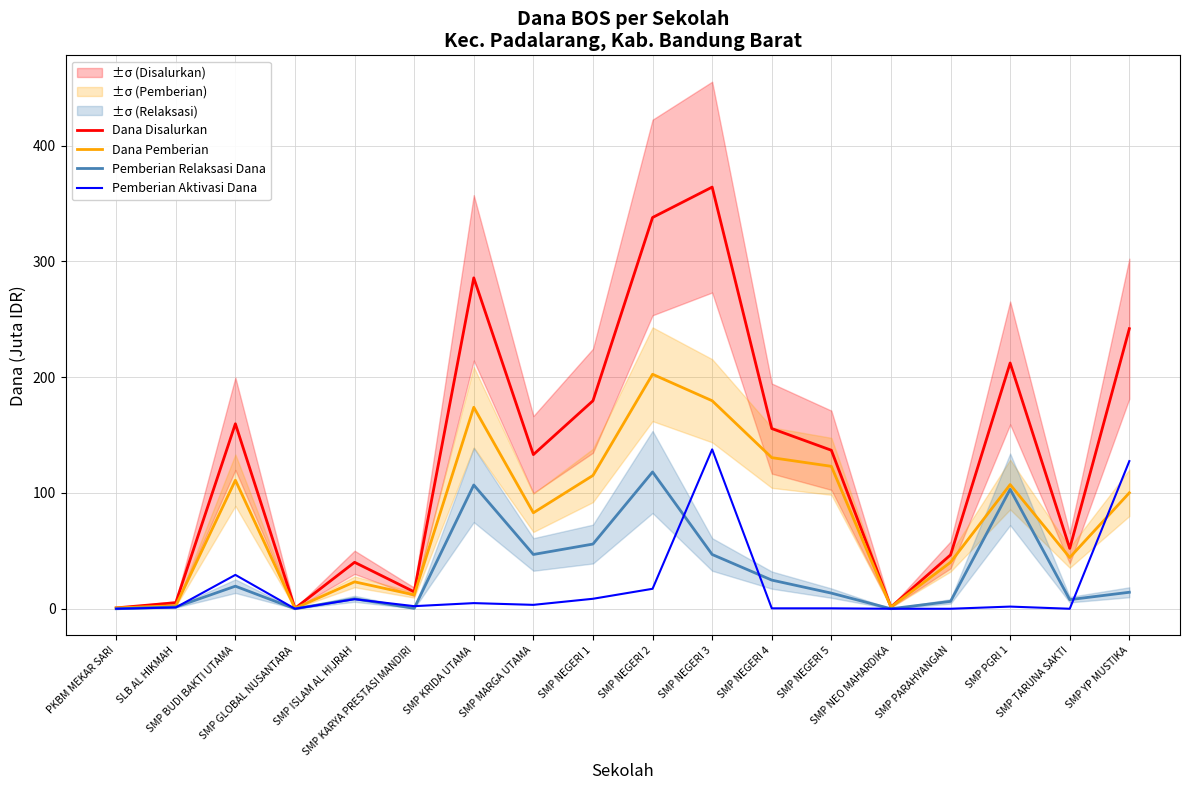

The value of Dana Pemberian at SMP NEGERI 5 is 123.0. True or false?

True